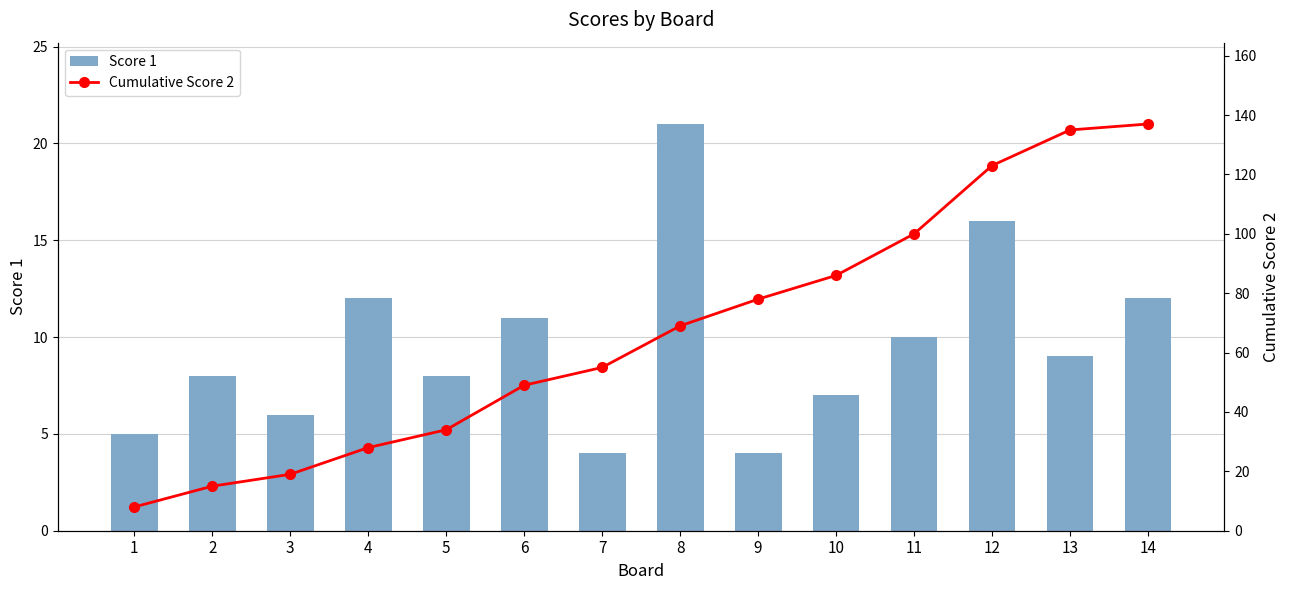

Between 7 and 4, which is larger?

4